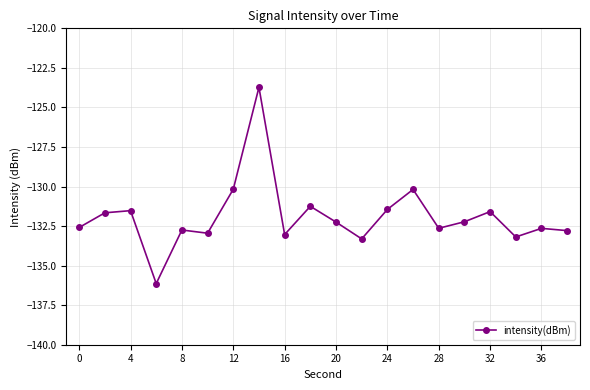

What is the minimum value shown in the chart?

-136.1